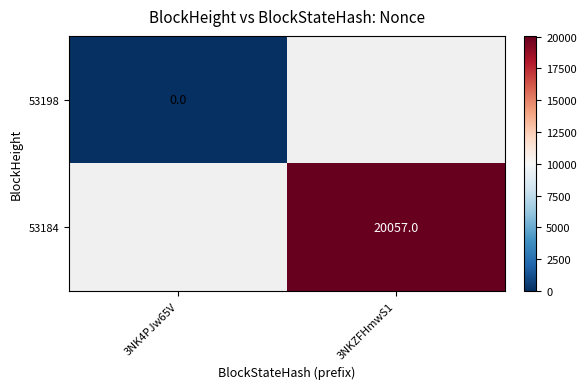

At how many categories does at least one series exceed 5964?

1